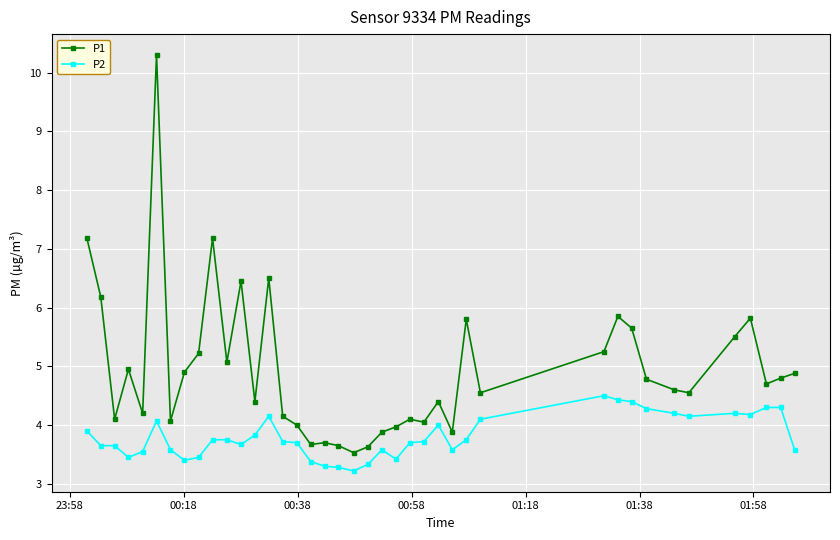

True or false: P2 and P1 intersect in this chart.

False